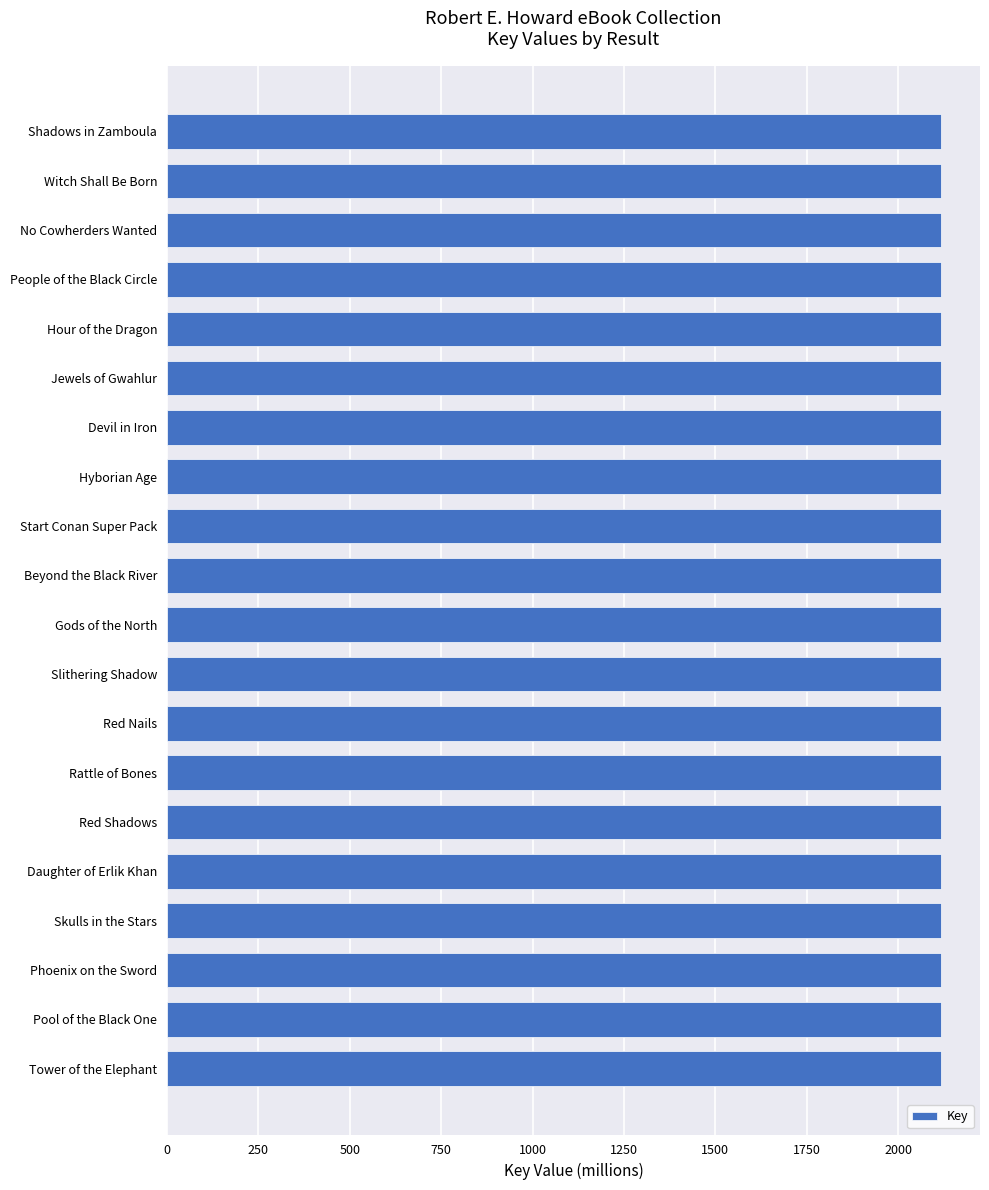

What is the label of the 12th bar from the top?

Slithering Shadow